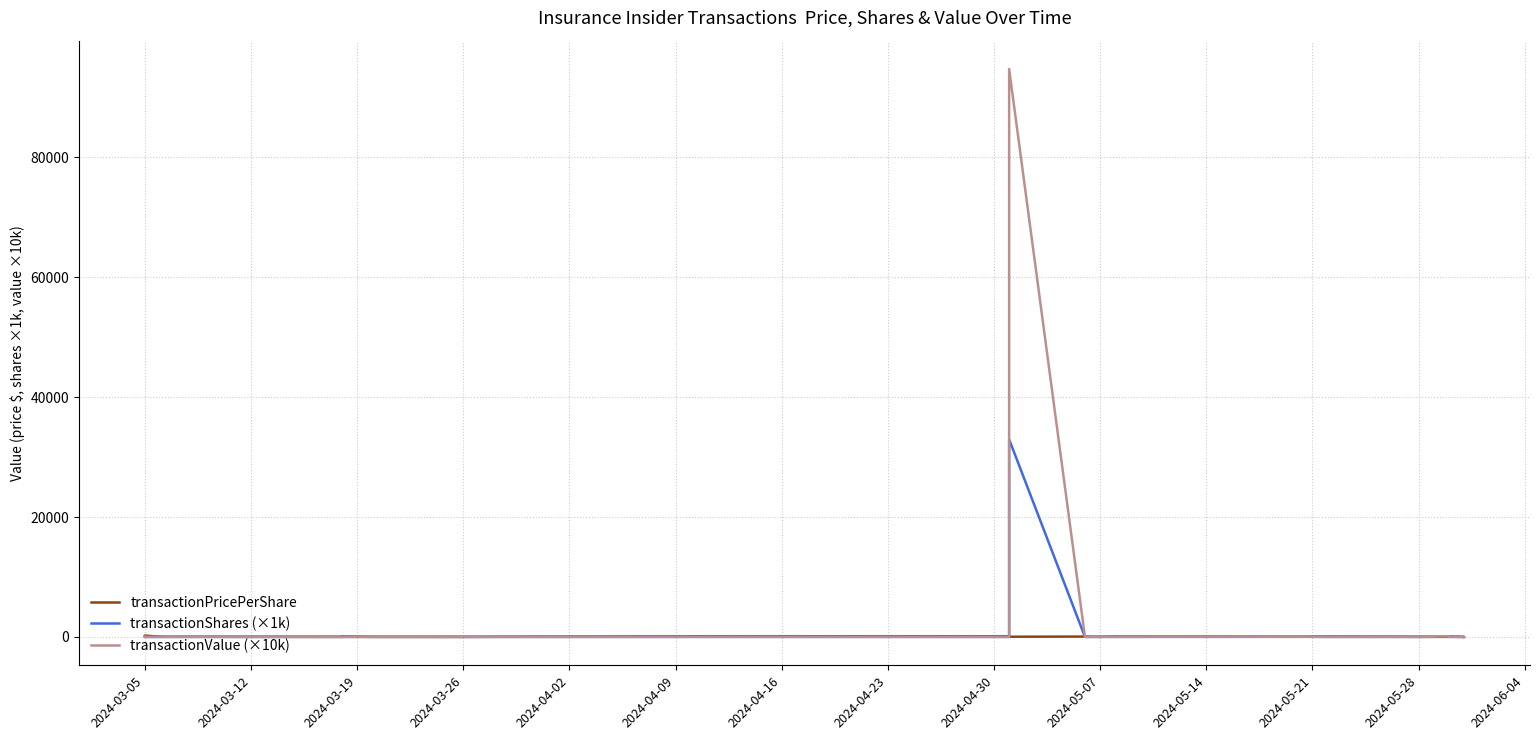

How many interior local valleys does the transactionPricePerShare series have?

7